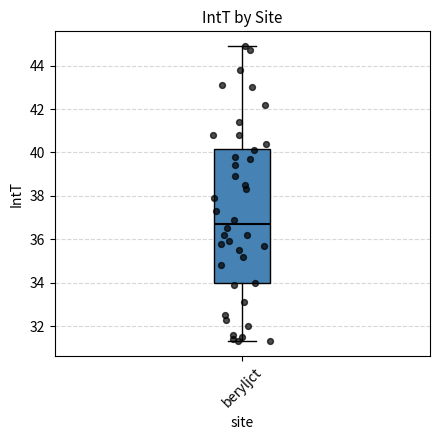

Read this box plot against the y-axis: the position of the median line, the range covered by the box, and the ends of both whiskers. The values are not printed on the chart, so give them approximately, as read against the axis.

median 36.8, box 34.0 to 40.2, whiskers 31.4 to 45.0